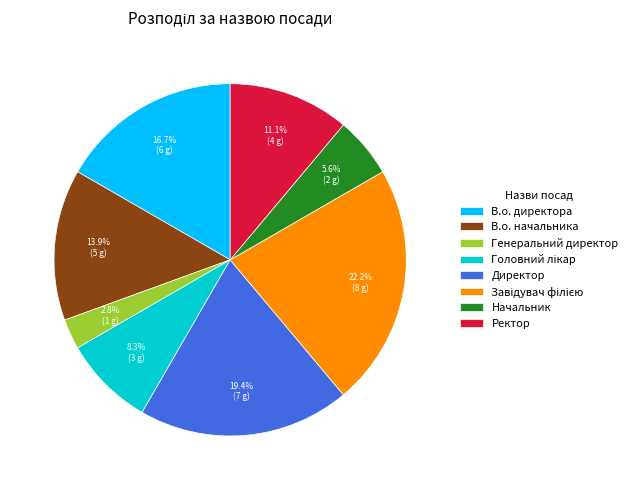

Approximately how many times larger is the value at В.о. директора compared to Генеральний директор?

6.0